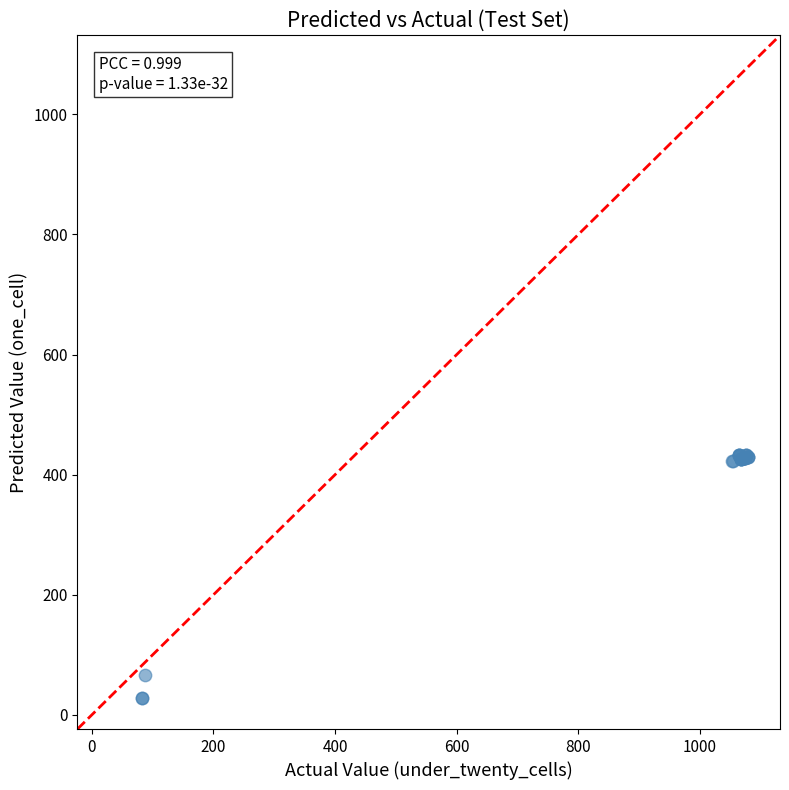

What Y value in the scatter plot is closest to 231?

66